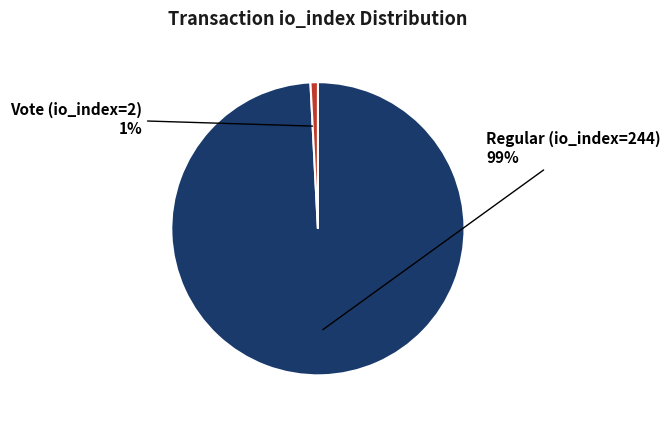

True or false: Vote (io_index=2) accounts for 13% of the total.

False